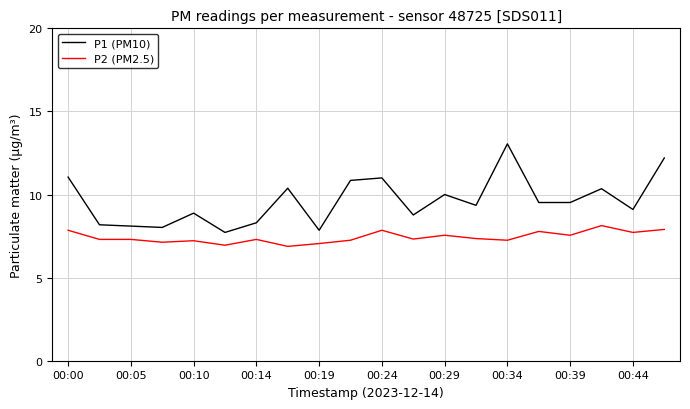

Which series has the largest total across all categories?

P1 (PM10)